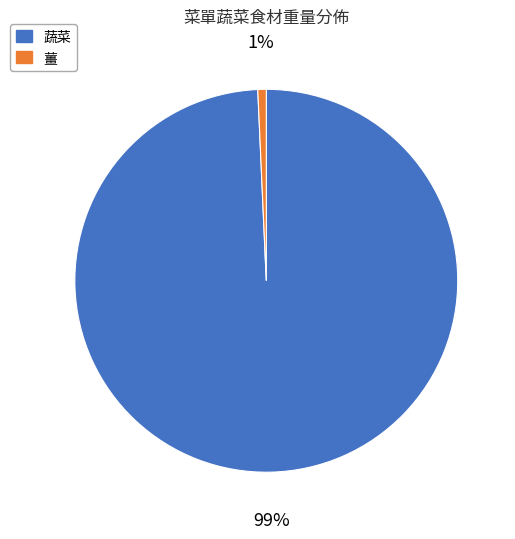

What is the largest slice in the pie chart?

蔬菜